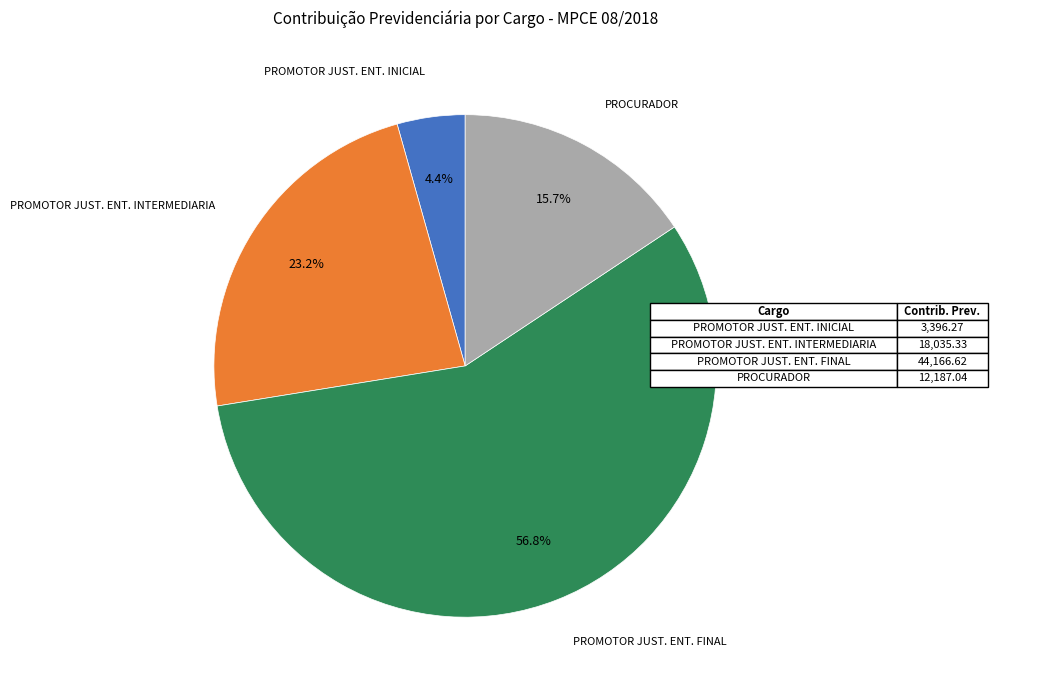

Does any single category account for the majority?

Yes